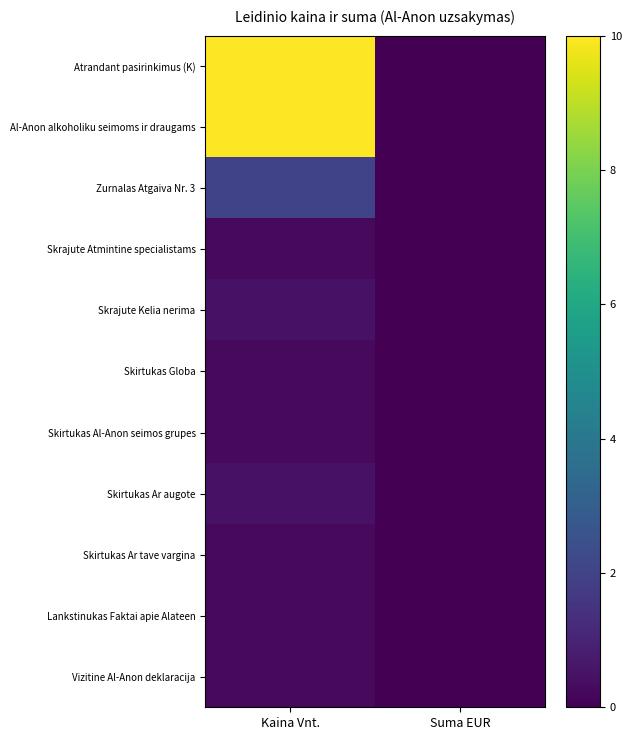

At Suma EUR, list the series in order from smallest to largest.

Atrandant pasirinkimus (K), Al-Anon alkoholiku seimoms ir draugams, Zurnalas Atgaiva Nr. 3, Skrajute Atmintine specialistams, Skrajute Kelia nerima, Skirtukas Globa, Skirtukas Al-Anon seimos grupes, Skirtukas Ar augote, Skirtukas Ar tave vargina, Lankstinukas Faktai apie Alateen, Vizitine Al-Anon deklaracija